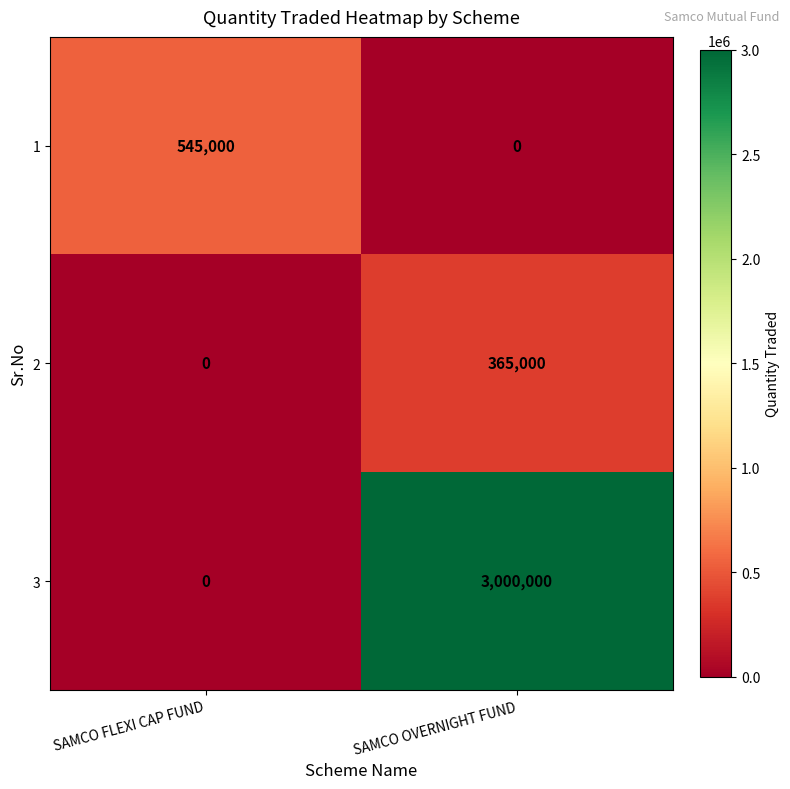

What is the sum of the 1 values at SAMCO FLEXI CAP FUND and SAMCO OVERNIGHT FUND?

545000